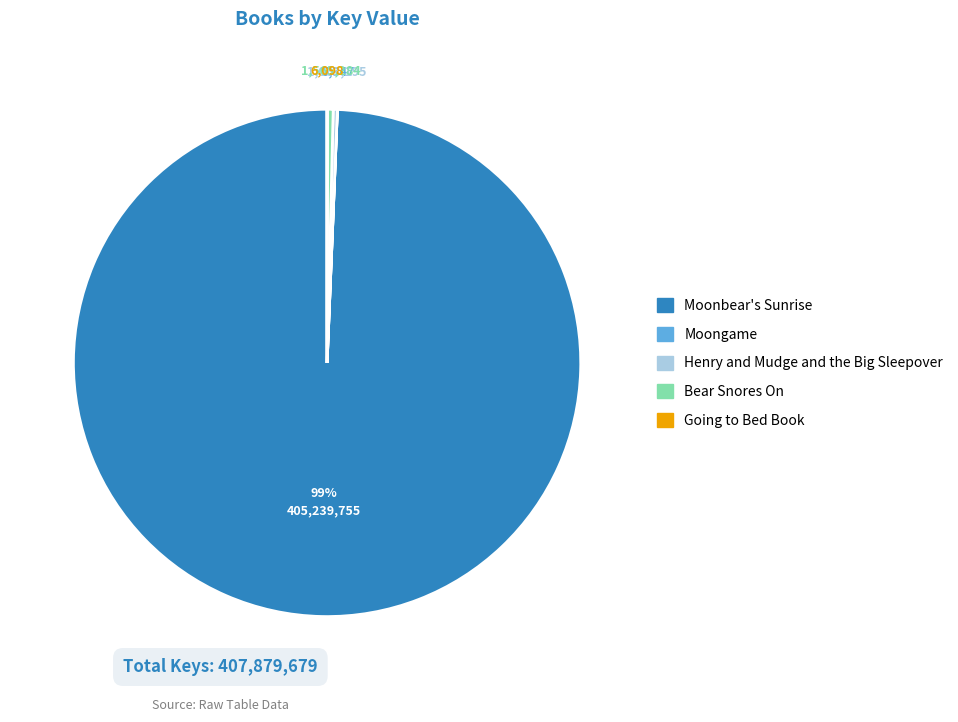

Is it true that Moonbear's Sunrise is 88% of the pie?

False